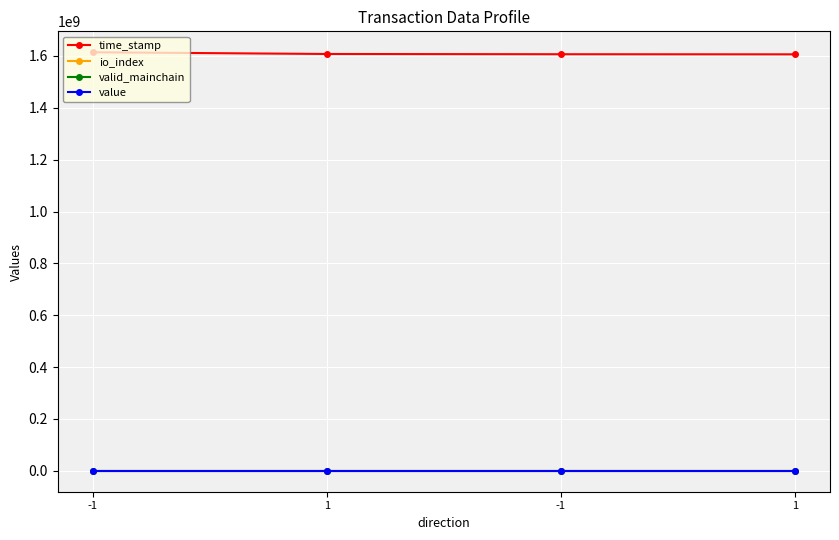

What is the label of the 2nd point from the right?

-1